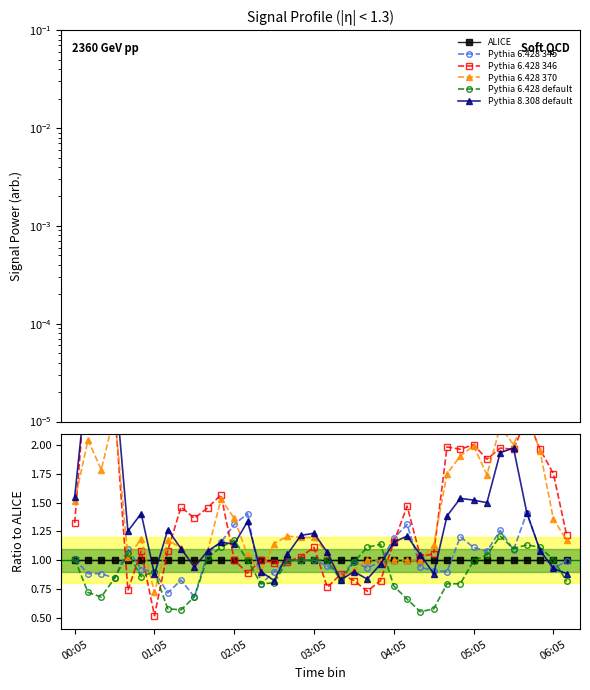

After their last crossing, which series has the higher values: Pythia 6.428 default or Pythia 6.428 346?

Pythia 6.428 346